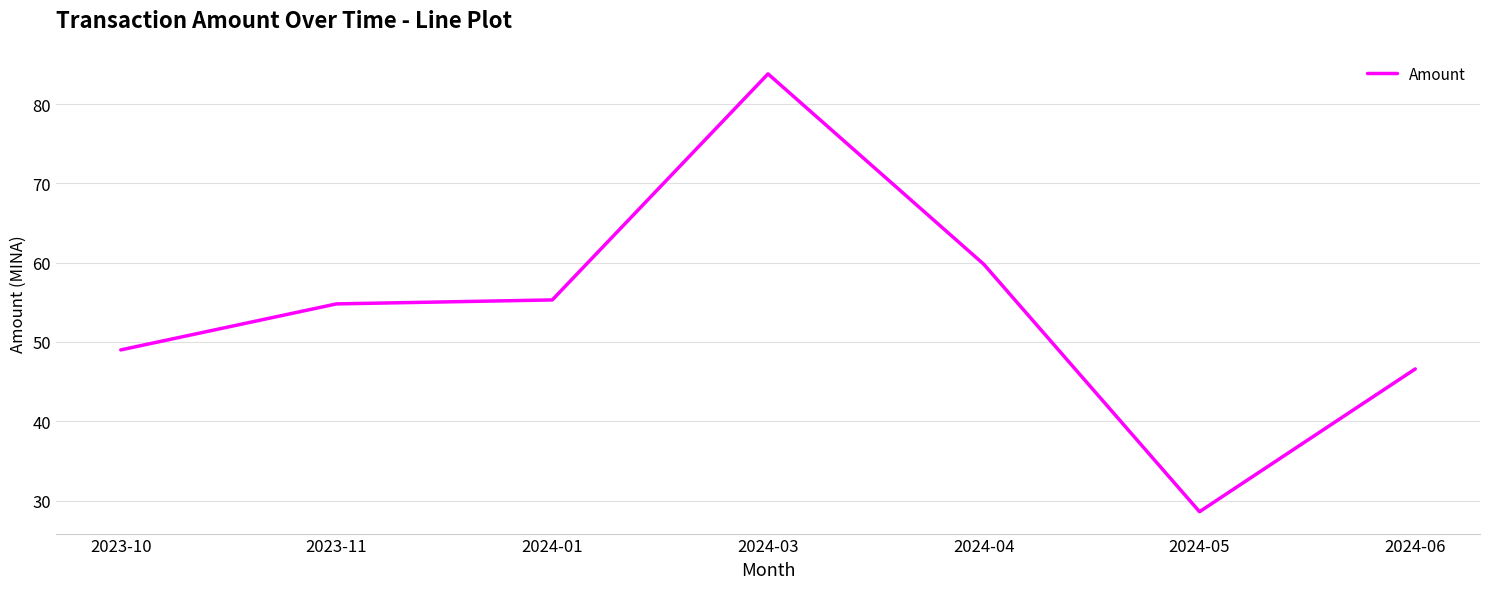

Where is the first local maximum?

2024-03